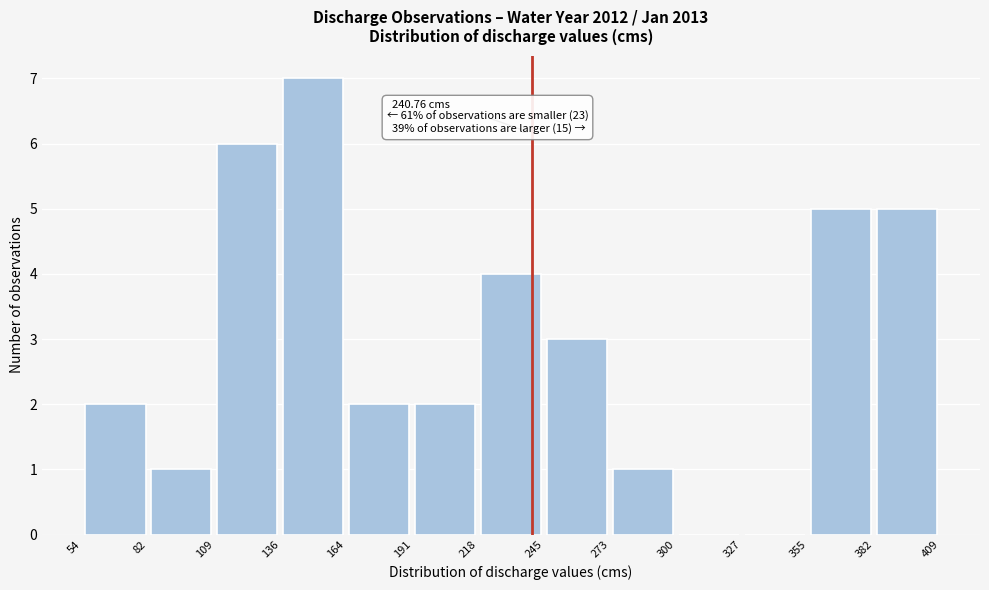

Which range on the x-axis has the tallest bar?

136 to 164